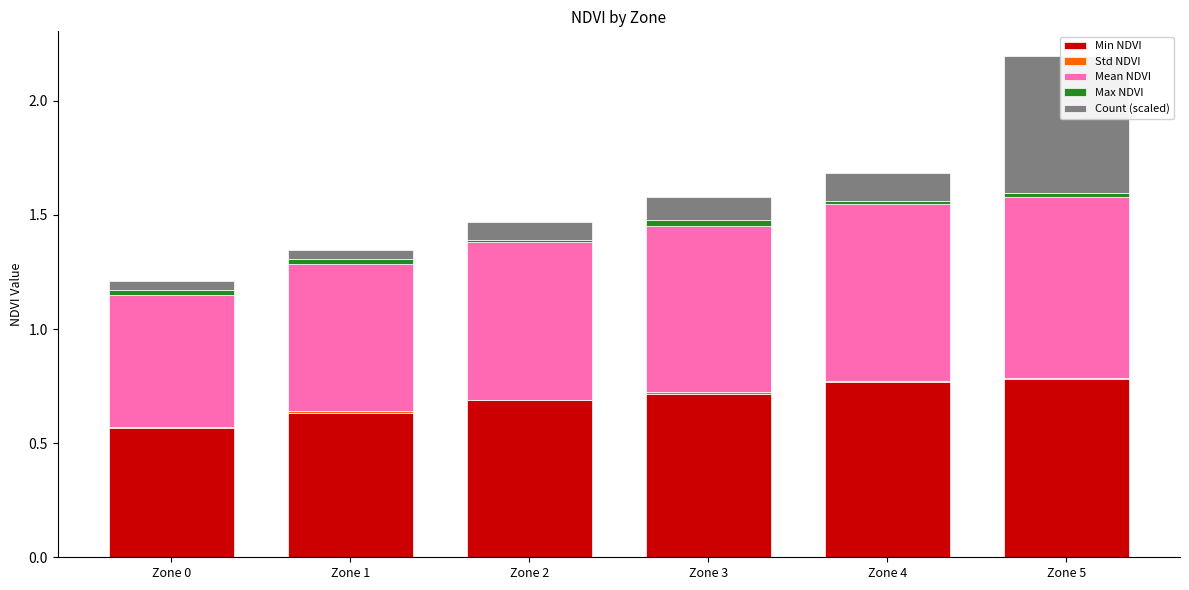

Is the value of Max NDVI at Zone 3 greater than the value of Mean NDVI at Zone 5?

No